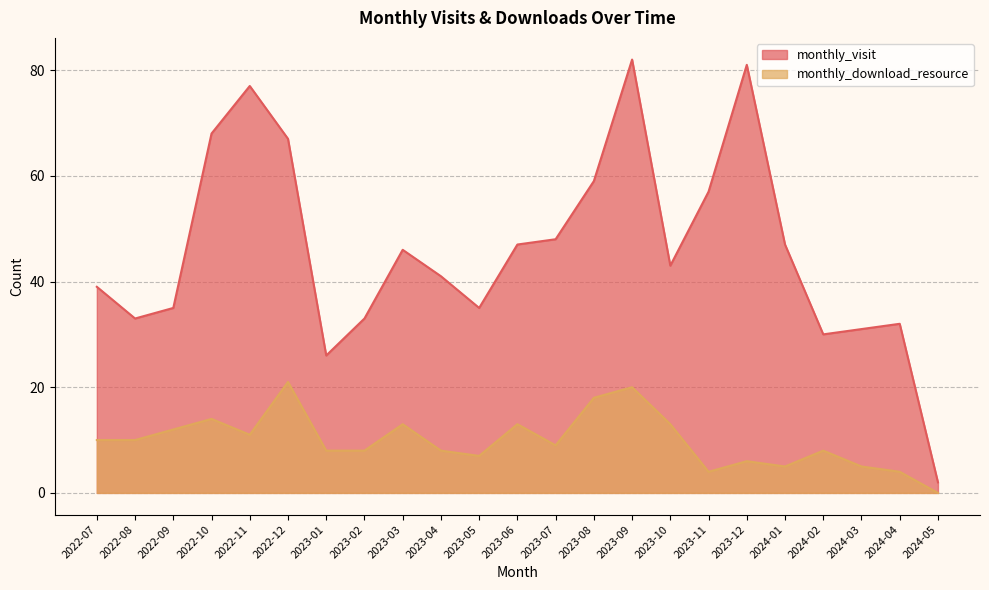

How many lines are shown in the chart?

2